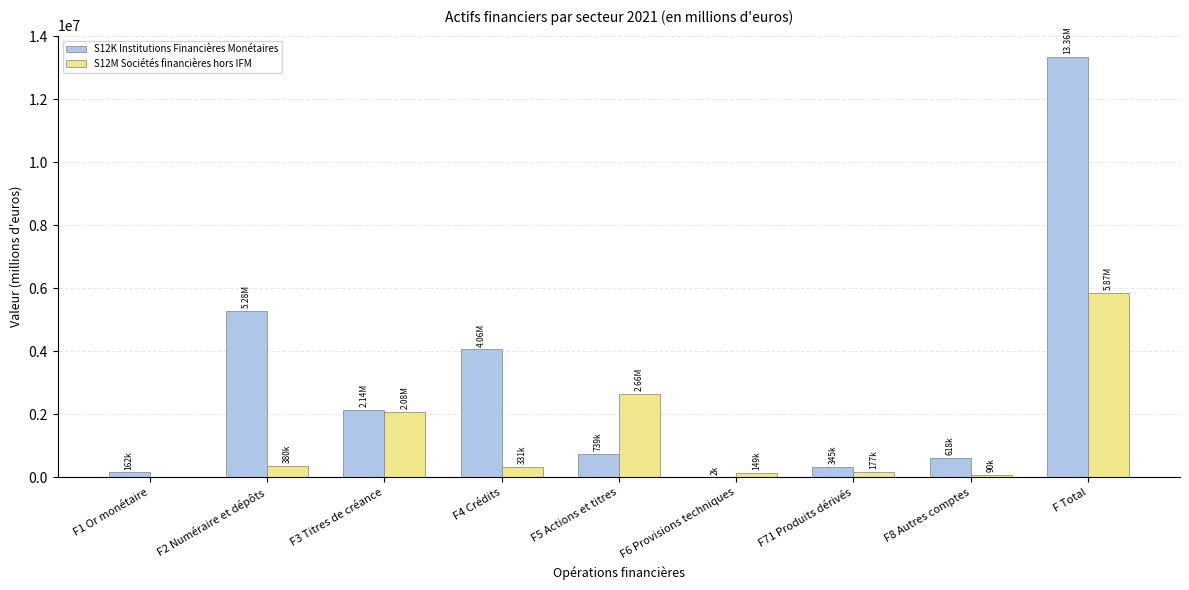

The S12K Institutions Financières Monétaires series shows 1177942 at F3 Titres de créance. True or false?

False